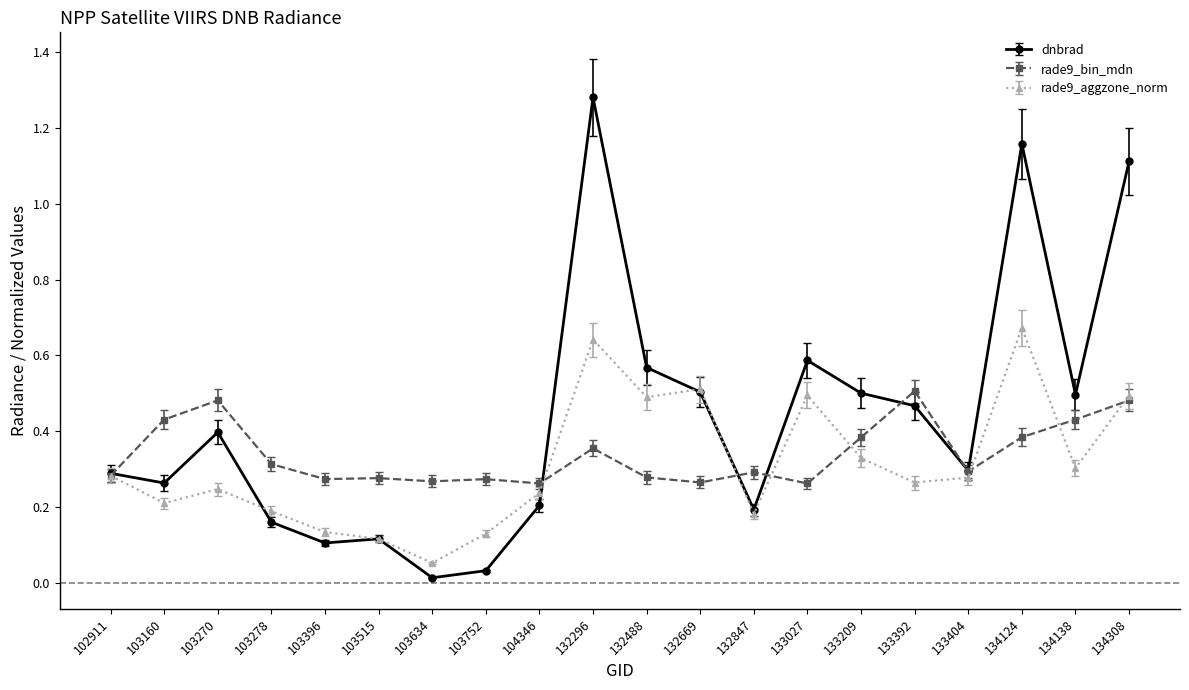

At which label does dnbrad reach its peak?

132296